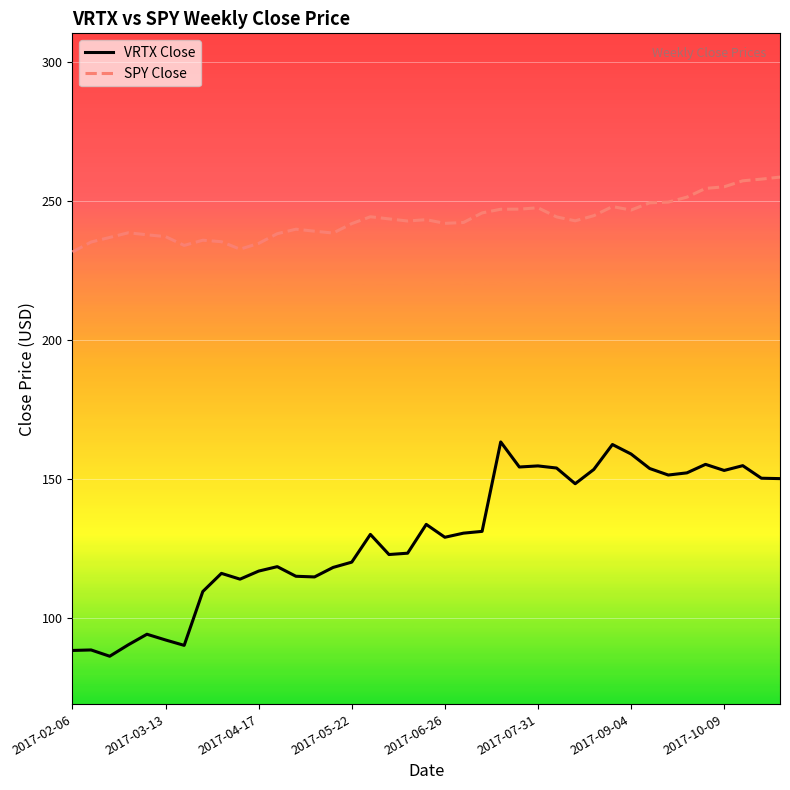

List the series in order of their peak value, lowest first.

VRTX Close, SPY Close